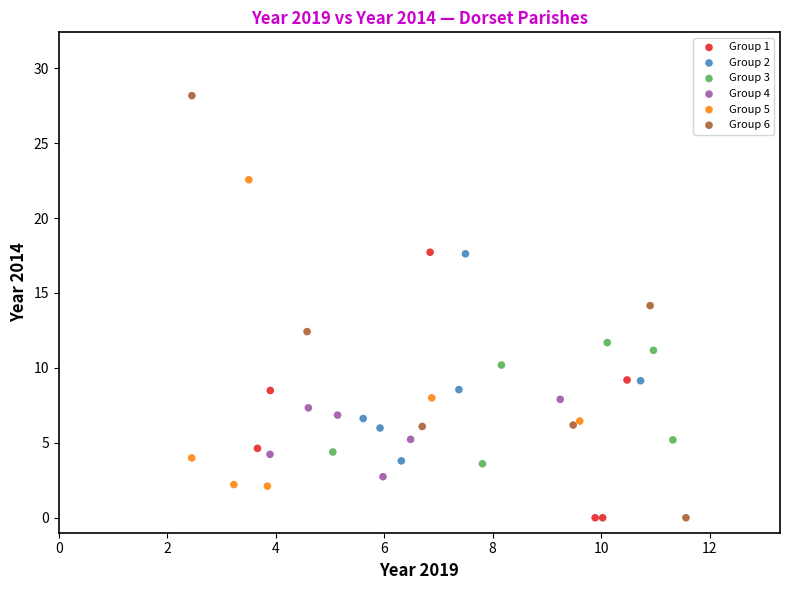

Which series contains the highest Y value?

Group 6